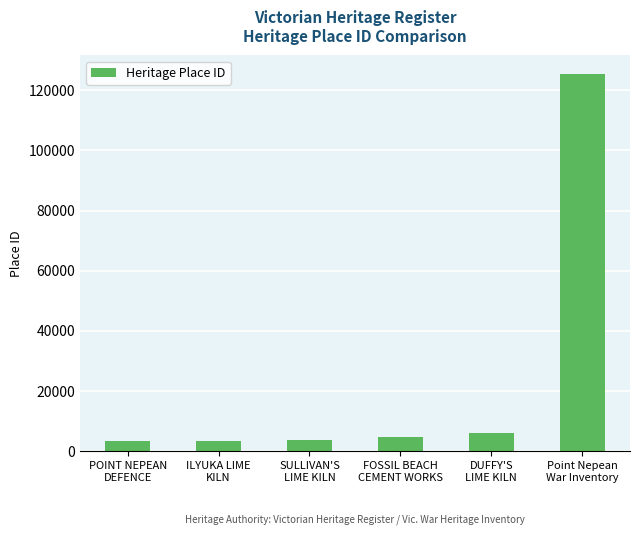

What is the label of the 4th bar from the right?

SULLIVAN'S
LIME KILN